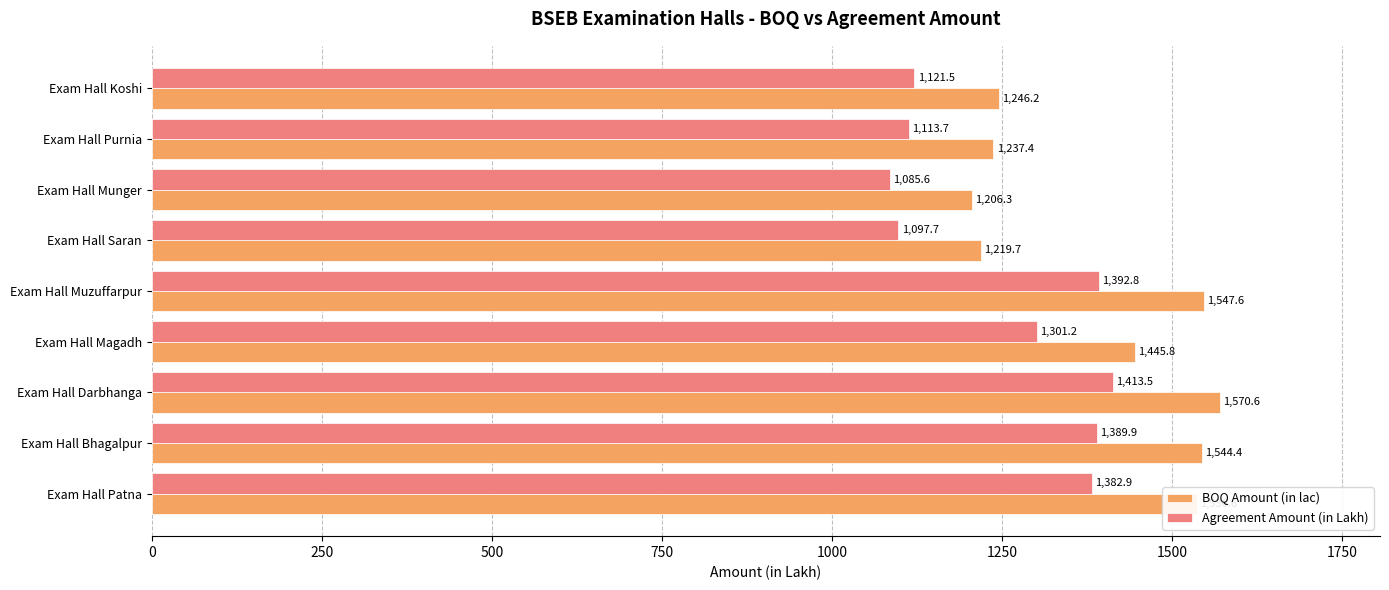

What are all the series names shown in the legend?

BOQ Amount (in lac), Agreement Amount (in Lakh)